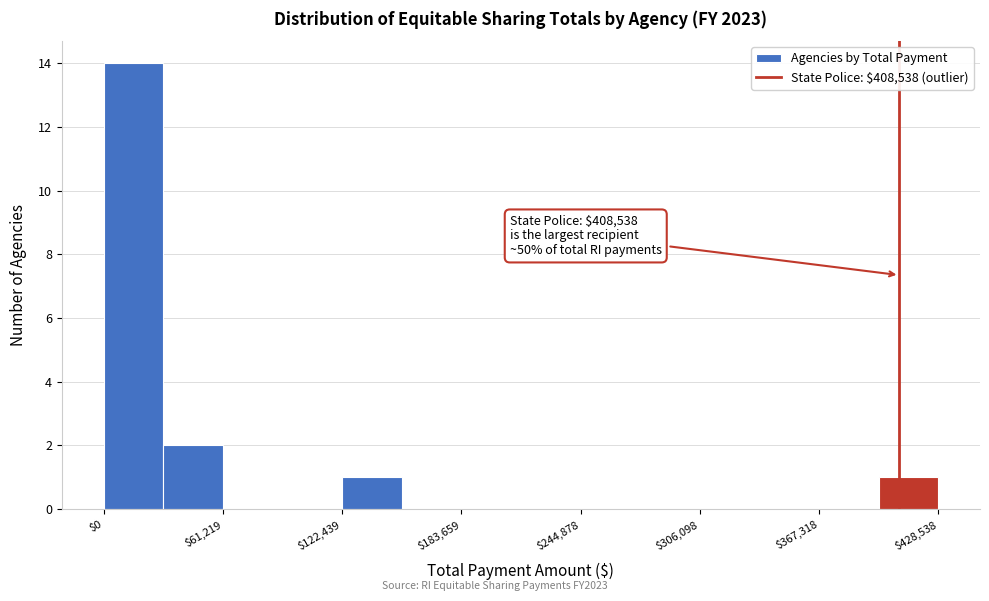

Read against the x-axis, roughly where is the centre of the tallest bar?

20000